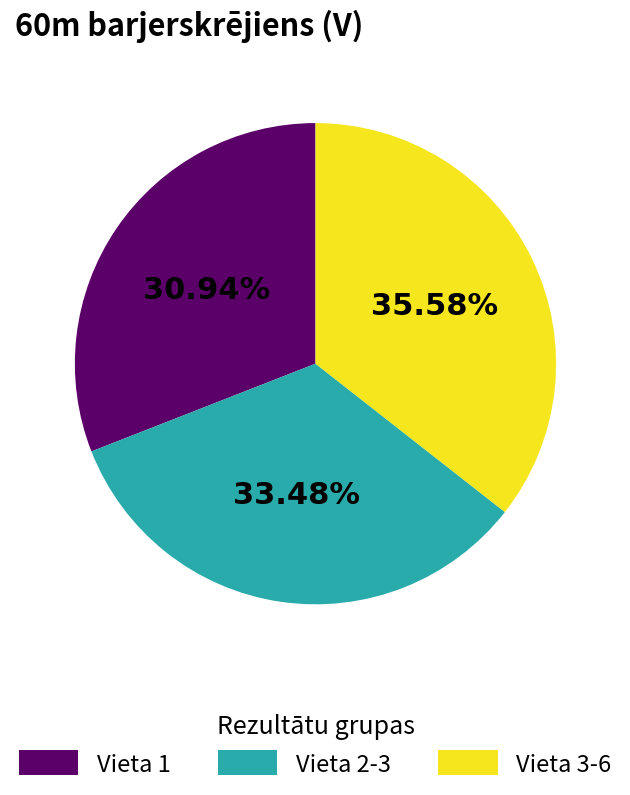

Is there a majority slice in this chart?

No